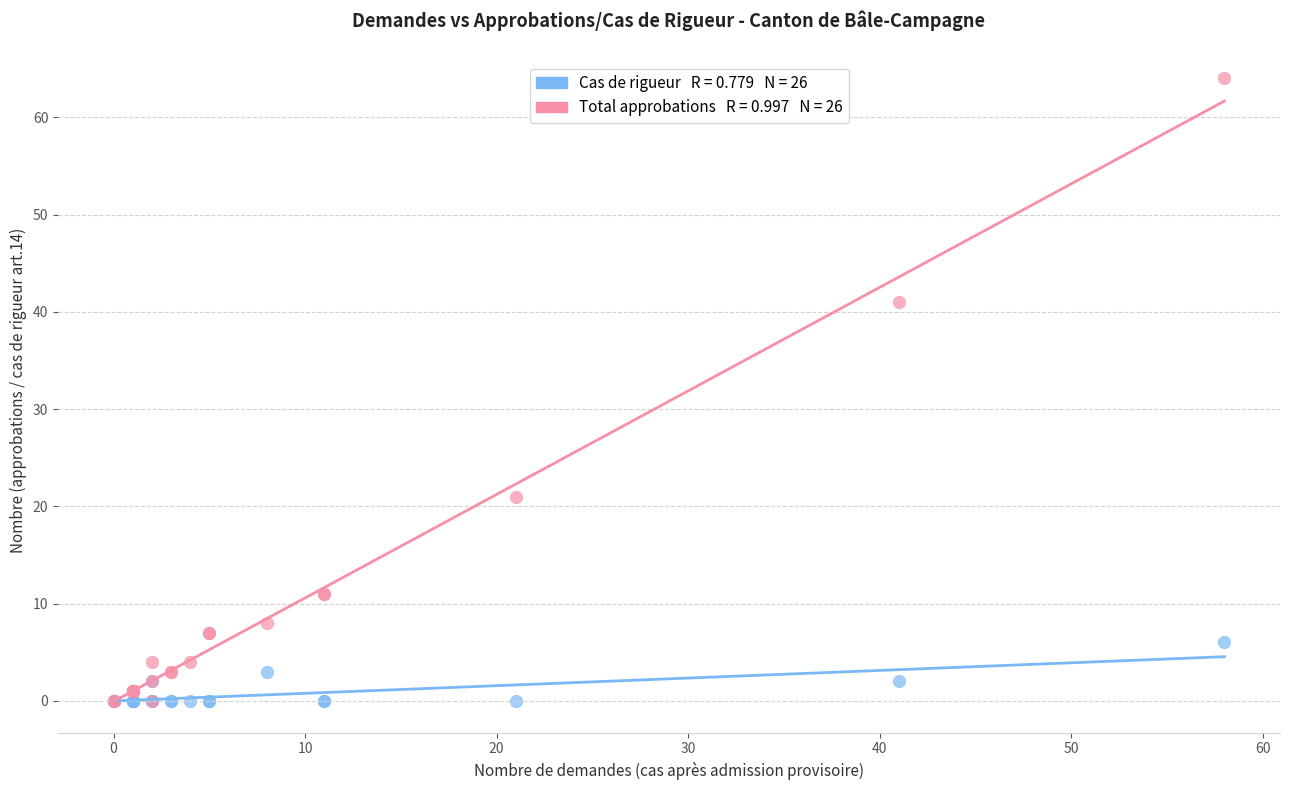

Across all series, what Y value is closest to 32?

41